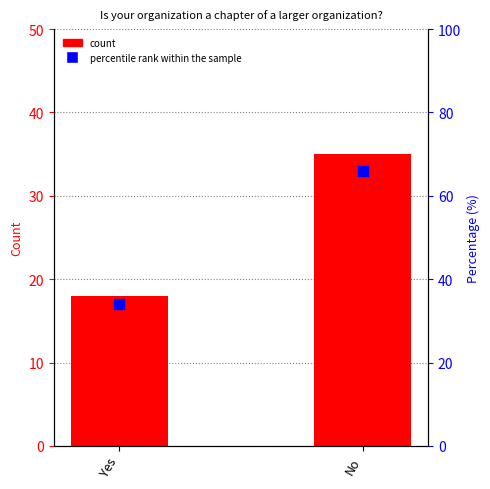

What are all the series names shown in the legend?

count, percentile rank within the sample